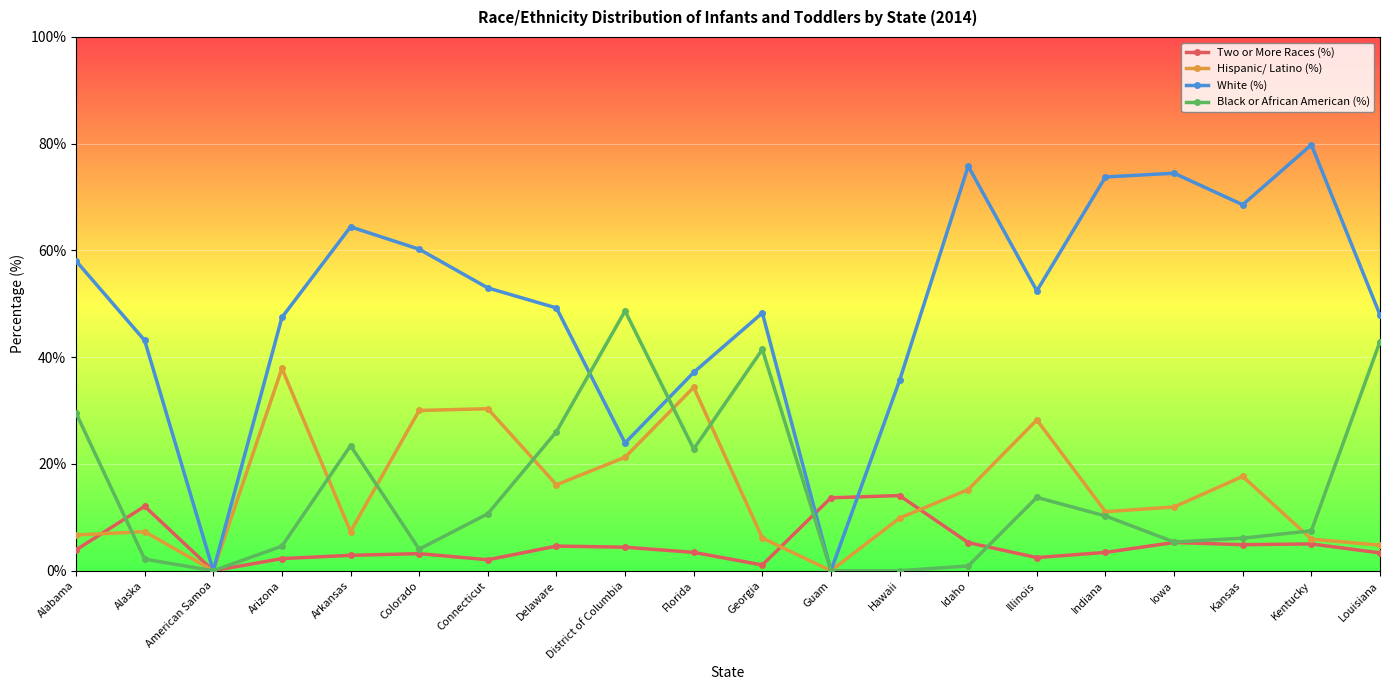

Rank the series by their maximum value, from highest to lowest.

White (%), Black or African American (%), Hispanic/ Latino (%), Two or More Races (%)